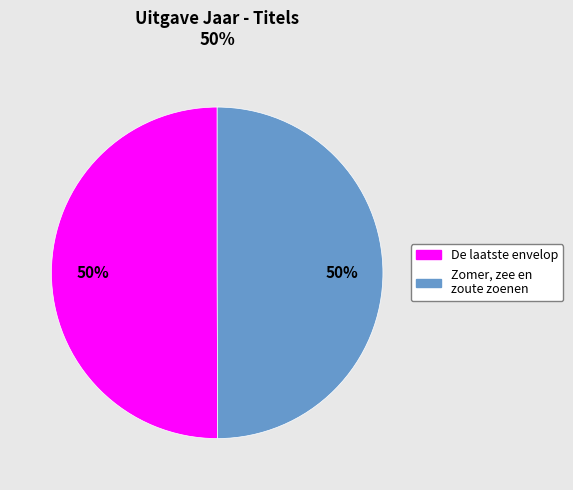

How many segments does this pie chart have?

2